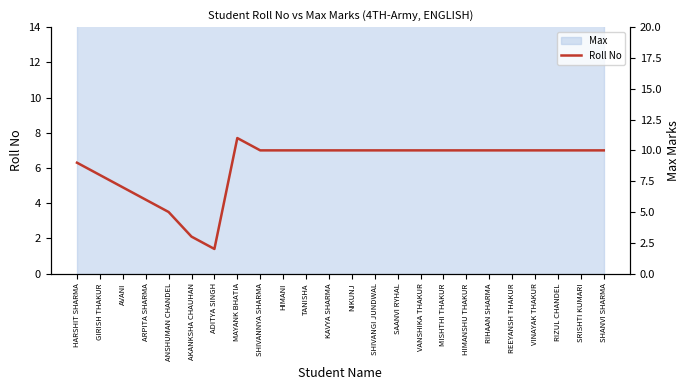

What is the label of the 15th point from the right?

HIMANI